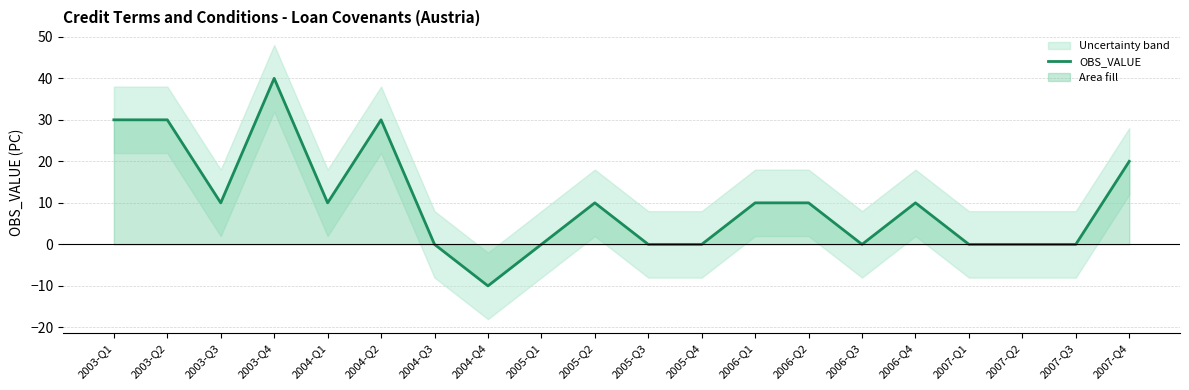

Which label corresponds to the smallest value in the chart?

2004-Q4